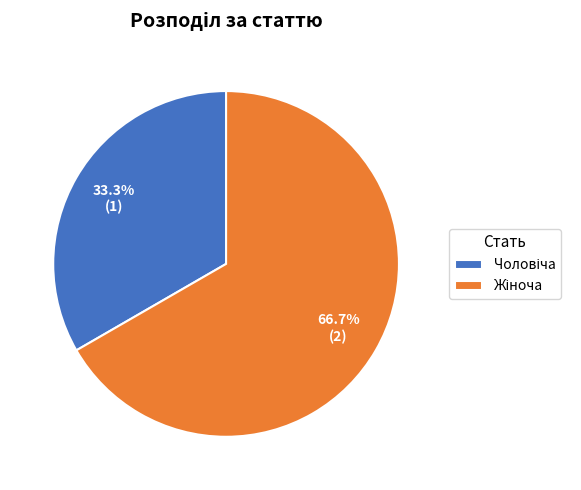

Is there any slice that represents more than half of the pie?

Yes